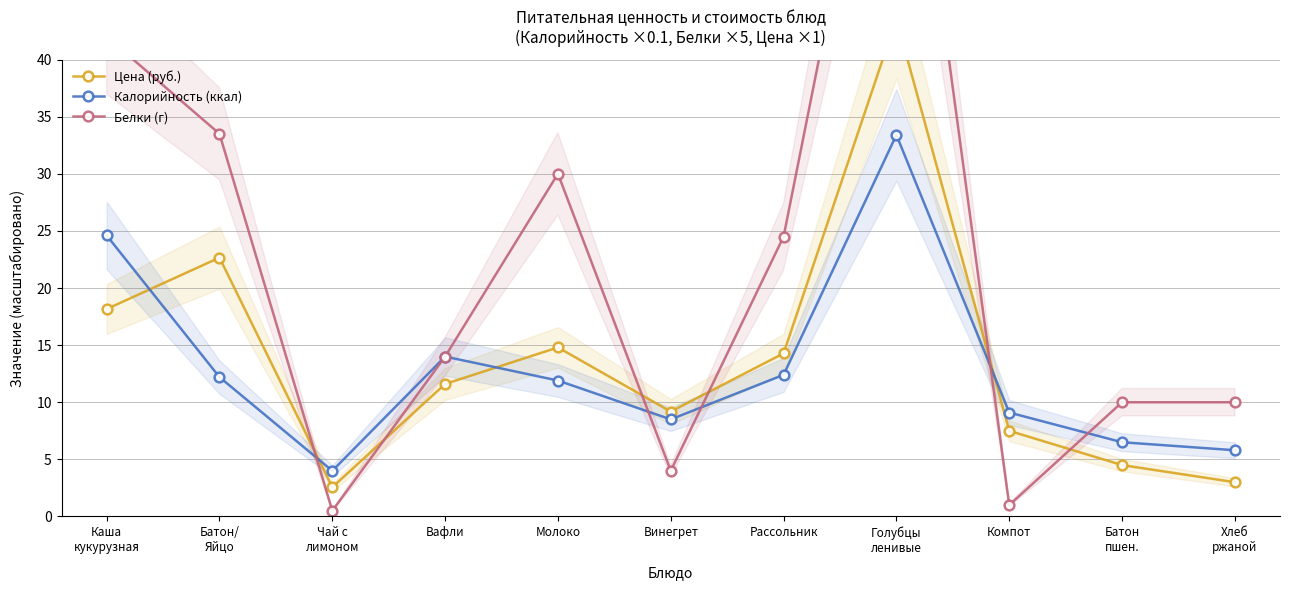

How many categories are shown in the chart?

11